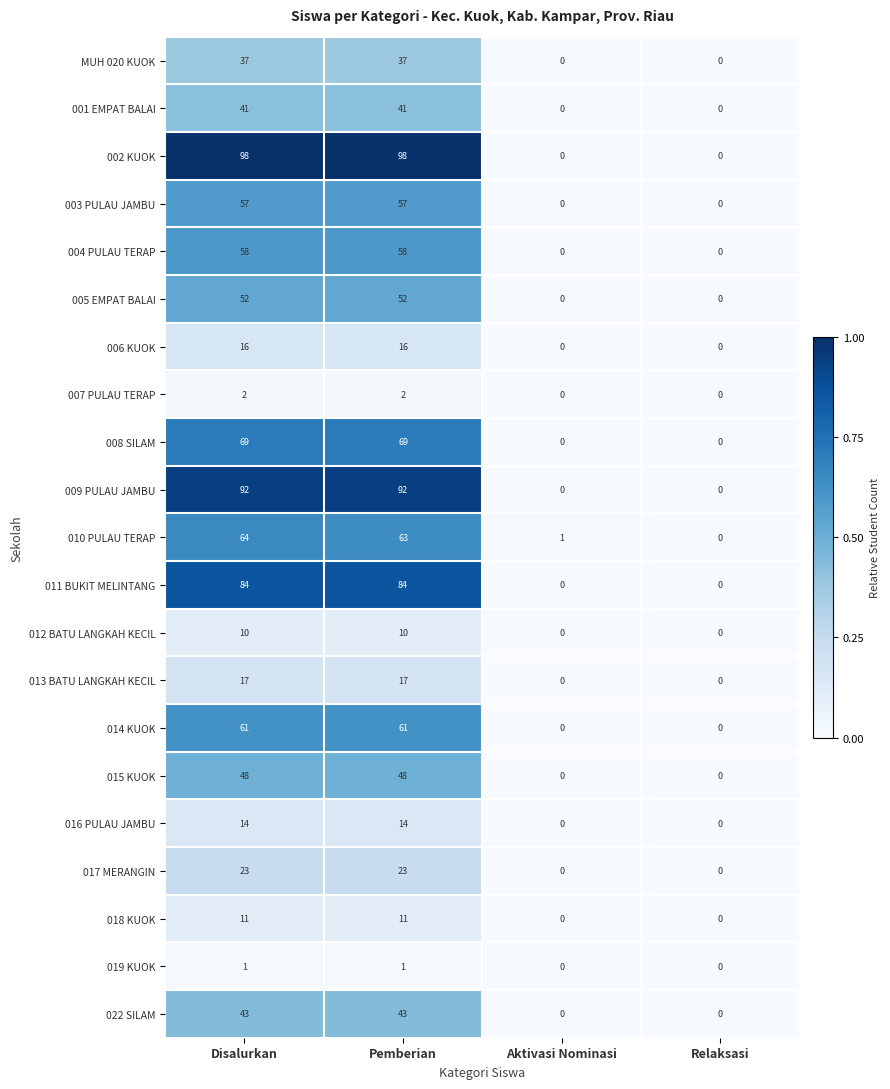

Count the 013 BATU LANGKAH KECIL values in the range 0 to 17.

4